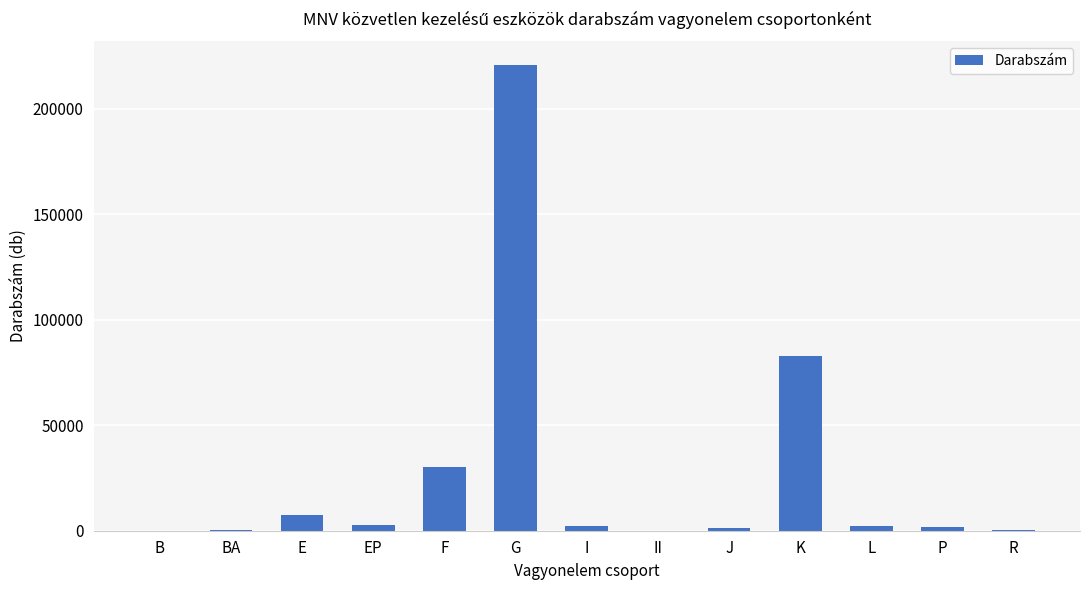

True or false: the data shows 112550 at K.

False